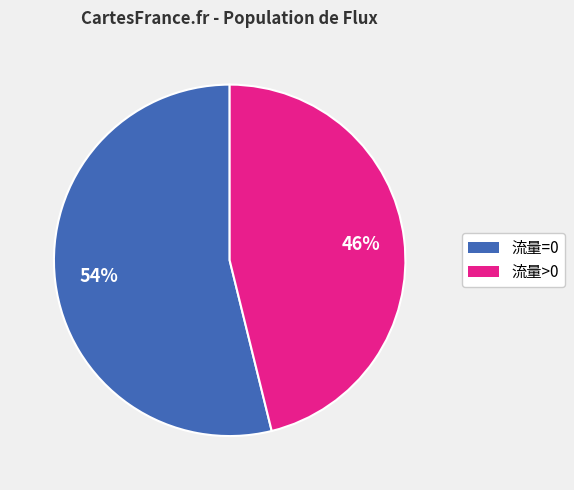

Does any single category account for the majority?

Yes